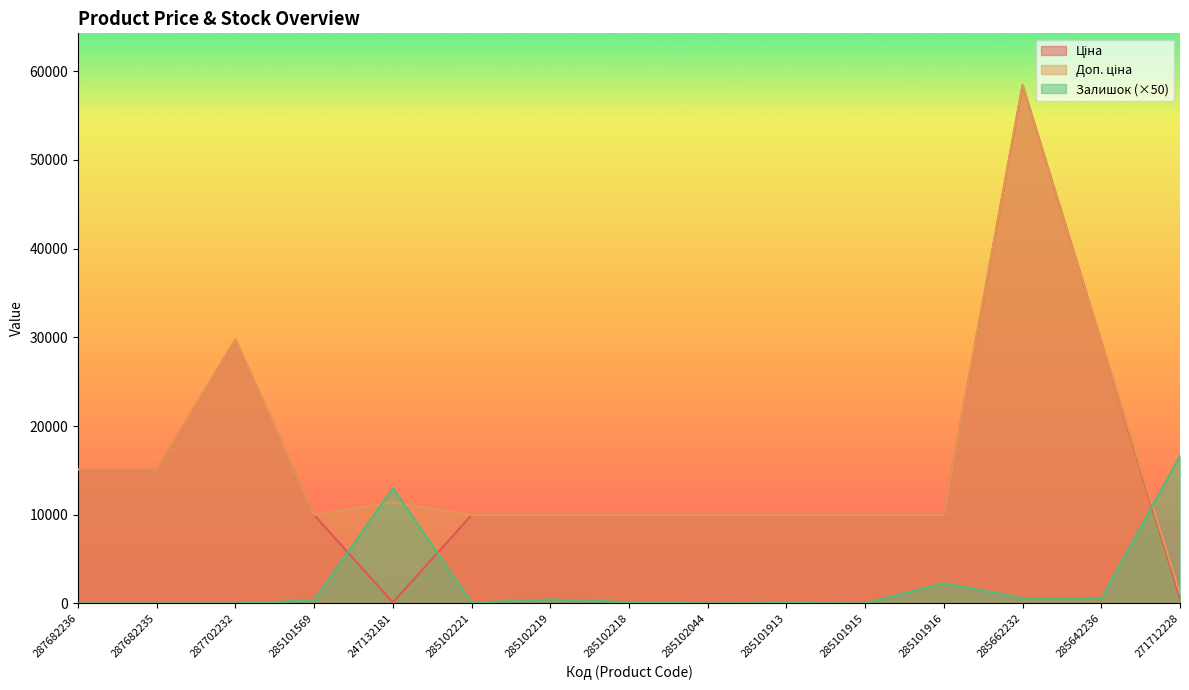

Does the chart display data point markers on the line(s)?

No